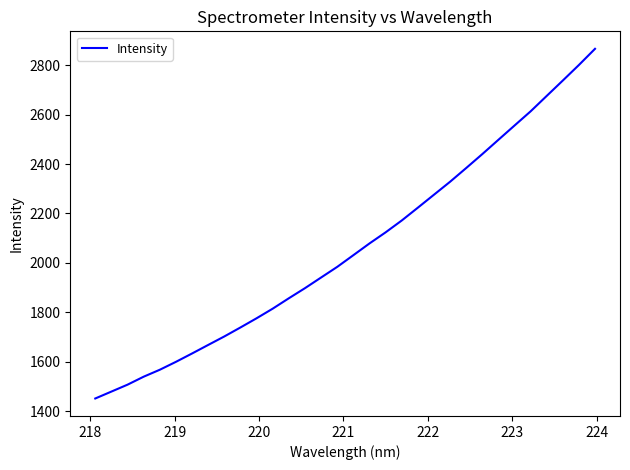

How many lines are shown in the chart?

1